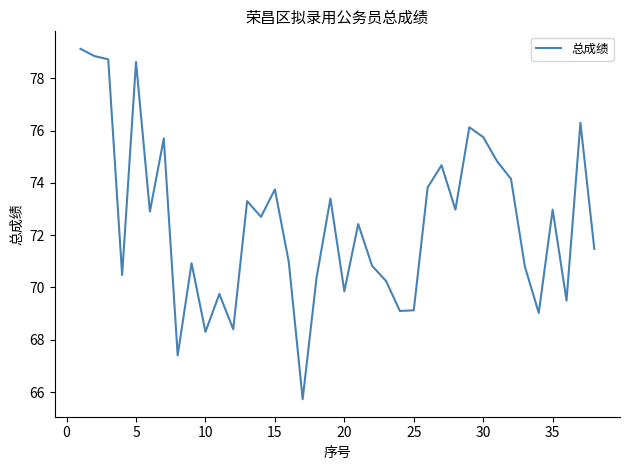

What is the minimum value shown in the chart?

65.7